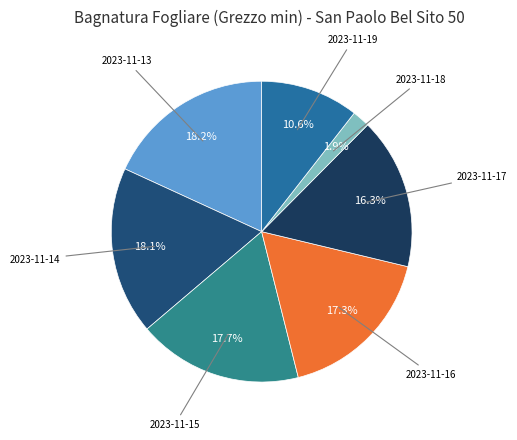

How many slices are in this pie chart?

7